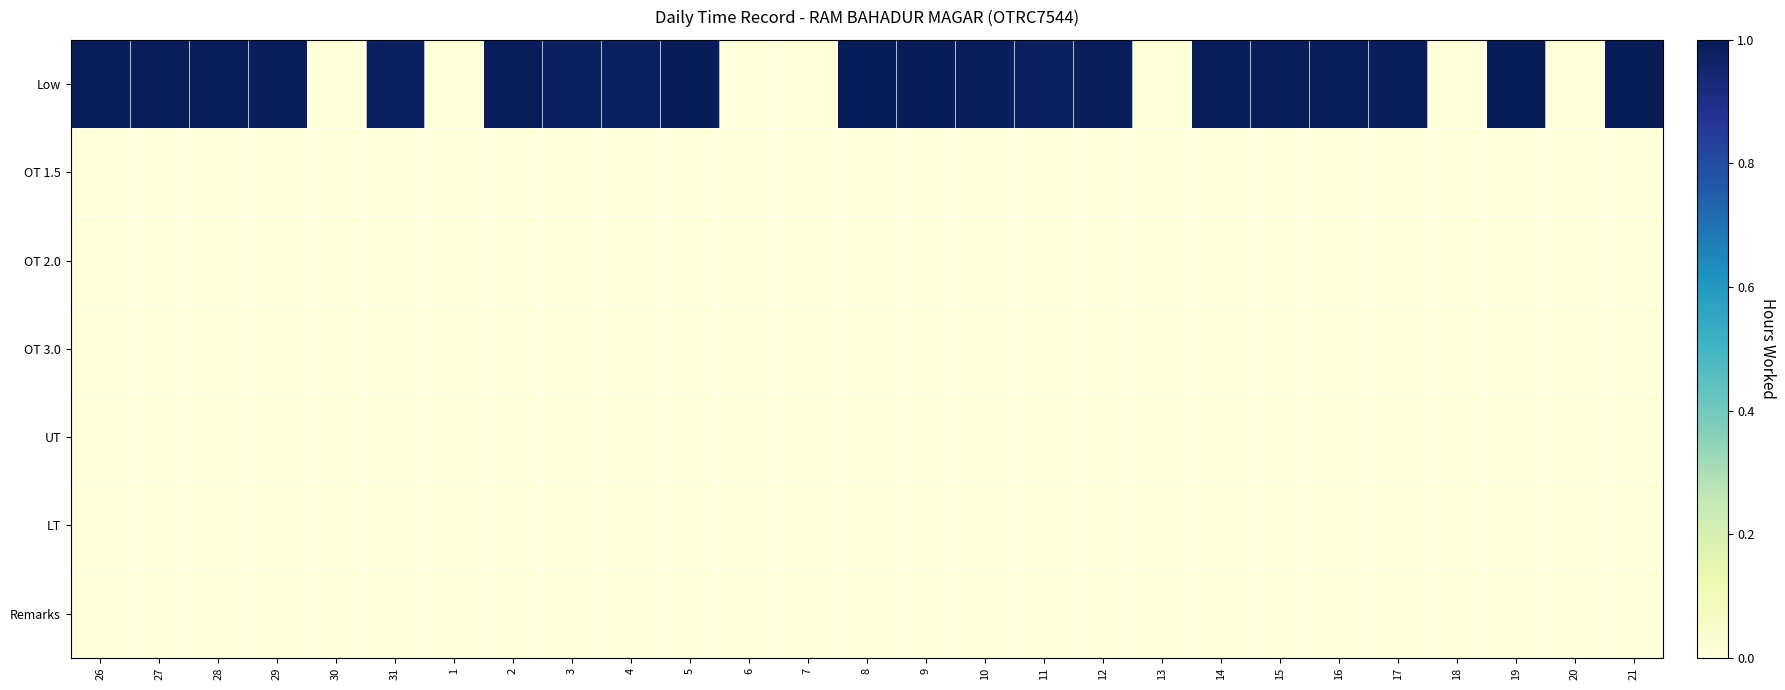

Reading left to right, what are all the values shown in this chart?

Low: 26=1.0	27=1.0	28=1.0	29=1.0	30=0.0	31=1.0	1=0.0	2=1.0	3=1.0	4=1.0	5=1.0	6=0.0	7=0.0	8=1.0	9=1.0	10=1.0	11=1.0	12=1.0	13=0.0	14=1.0	15=1.0	16=1.0	17=1.0	18=0.0	19=1.0	20=0.0	21=1.0
OT 1.5: 26=0.0	27=0.0	28=0.0	29=0.0	30=0.0	31=0.0	1=0.0	2=0.0	3=0.0	4=0.0	5=0.0	6=0.0	7=0.0	8=0.0	9=0.0	10=0.0	11=0.0	12=0.0	13=0.0	14=0.0	15=0.0	16=0.0	17=0.0	18=0.0	19=0.0	20=0.0	21=0.0
OT 2.0: 26=0.0	27=0.0	28=0.0	29=0.0	30=0.0	31=0.0	1=0.0	2=0.0	3=0.0	4=0.0	5=0.0	6=0.0	7=0.0	8=0.0	9=0.0	10=0.0	11=0.0	12=0.0	13=0.0	14=0.0	15=0.0	16=0.0	17=0.0	18=0.0	19=0.0	20=0.0	21=0.0
OT 3.0: 26=0.0	27=0.0	28=0.0	29=0.0	30=0.0	31=0.0	1=0.0	2=0.0	3=0.0	4=0.0	5=0.0	6=0.0	7=0.0	8=0.0	9=0.0	10=0.0	11=0.0	12=0.0	13=0.0	14=0.0	15=0.0	16=0.0	17=0.0	18=0.0	19=0.0	20=0.0	21=0.0
UT: 26=0.0	27=0.0	28=0.0	29=0.0	30=0.0	31=0.0	1=0.0	2=0.0	3=0.0	4=0.0	5=0.0	6=0.0	7=0.0	8=0.0	9=0.0	10=0.0	11=0.0	12=0.0	13=0.0	14=0.0	15=0.0	16=0.0	17=0.0	18=0.0	19=0.0	20=0.0	21=0.0
LT: 26=0.0	27=0.0	28=0.0	29=0.0	30=0.0	31=0.0	1=0.0	2=0.0	3=0.0	4=0.0	5=0.0	6=0.0	7=0.0	8=0.0	9=0.0	10=0.0	11=0.0	12=0.0	13=0.0	14=0.0	15=0.0	16=0.0	17=0.0	18=0.0	19=0.0	20=0.0	21=0.0
Remarks: 26=0.0	27=0.0	28=0.0	29=0.0	30=0.0	31=0.0	1=0.0	2=0.0	3=0.0	4=0.0	5=0.0	6=0.0	7=0.0	8=0.0	9=0.0	10=0.0	11=0.0	12=0.0	13=0.0	14=0.0	15=0.0	16=0.0	17=0.0	18=0.0	19=0.0	20=0.0	21=0.0